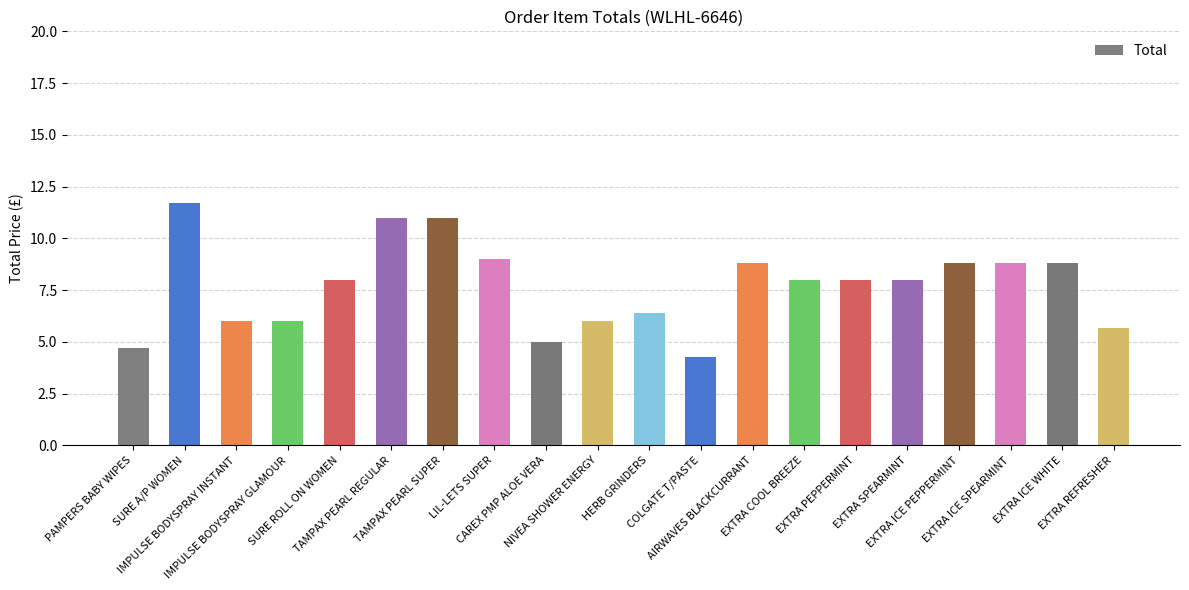

What is the difference between the maximum and second lowest values?

7.0